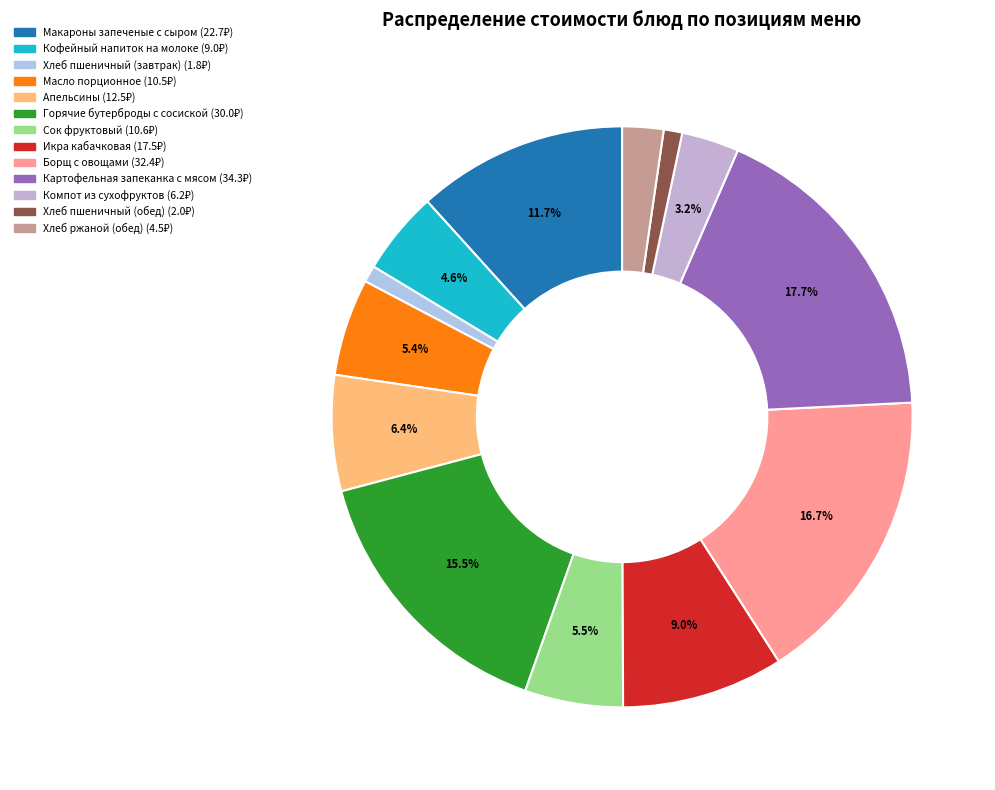

What percentage is NOT represented by Макароны запеченые с сыром?

88.3%